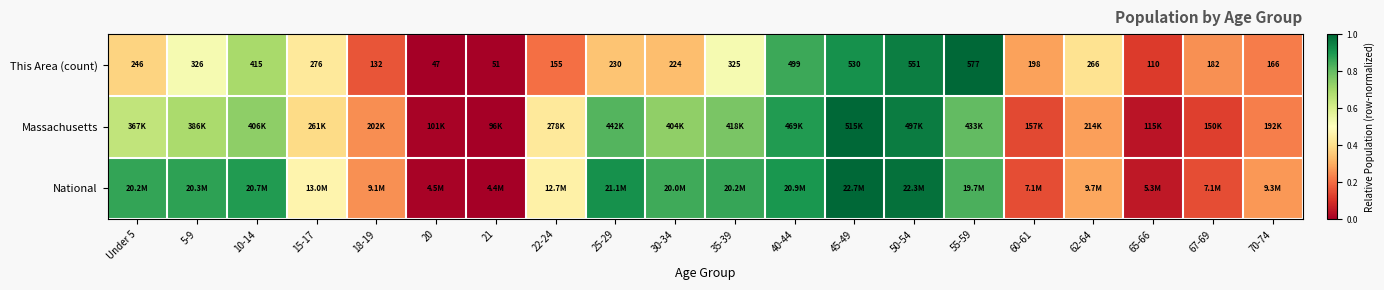

How many values in the This Area (count) series are below 246?

10